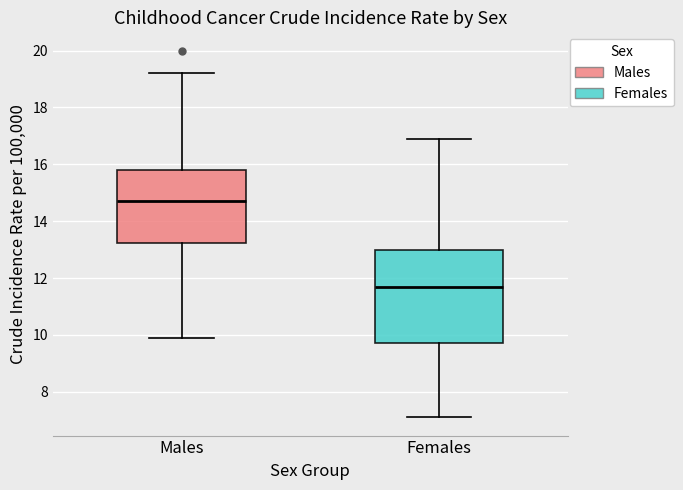

Which box is the tallest, from its lower edge to its upper edge?

Females